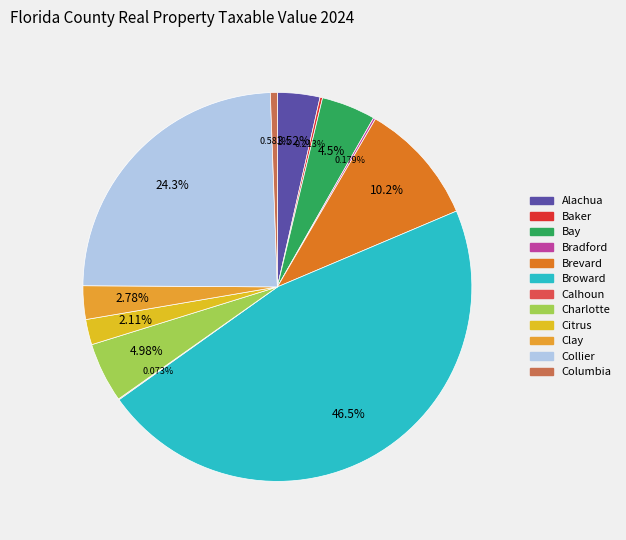

True or false: Clay accounts for 1% of the total.

False